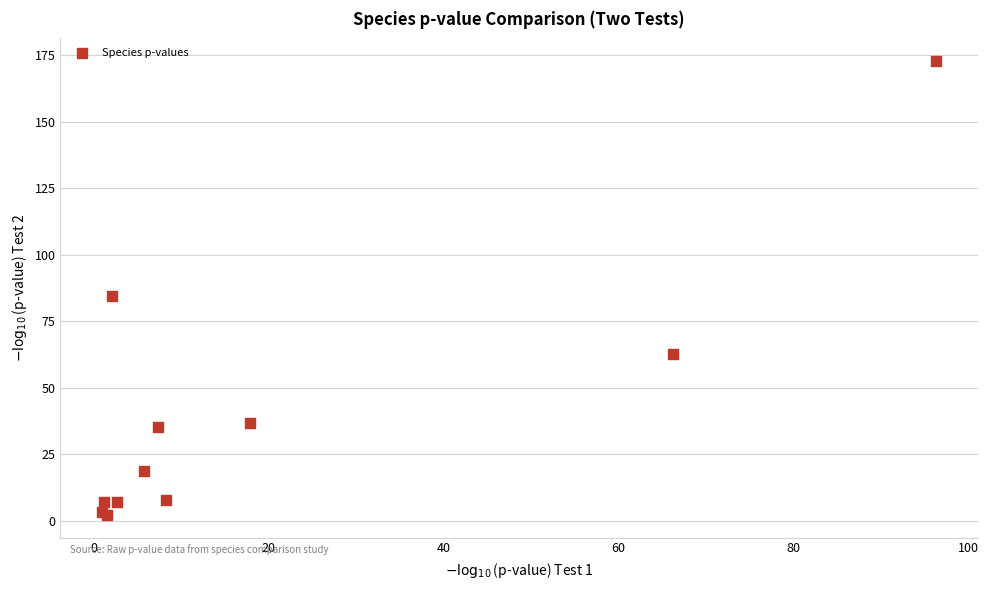

What Y value in the scatter plot is closest to 87?

84.6